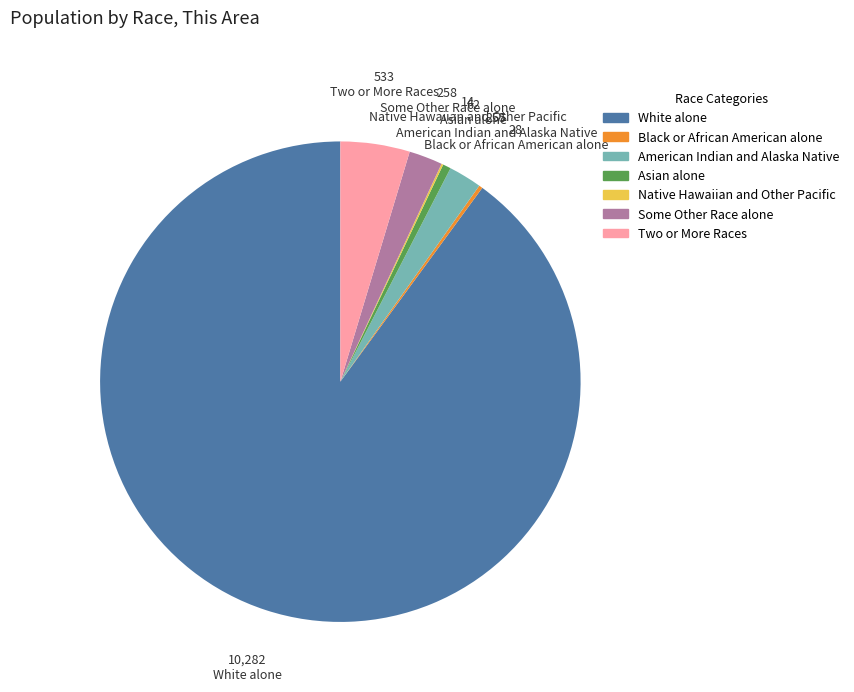

Is there a majority slice in this chart?

Yes